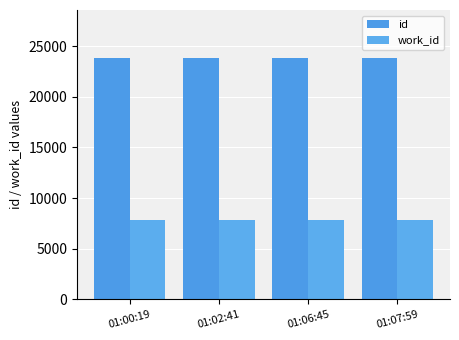

At which category is the sum across all series the highest?

01:07:59